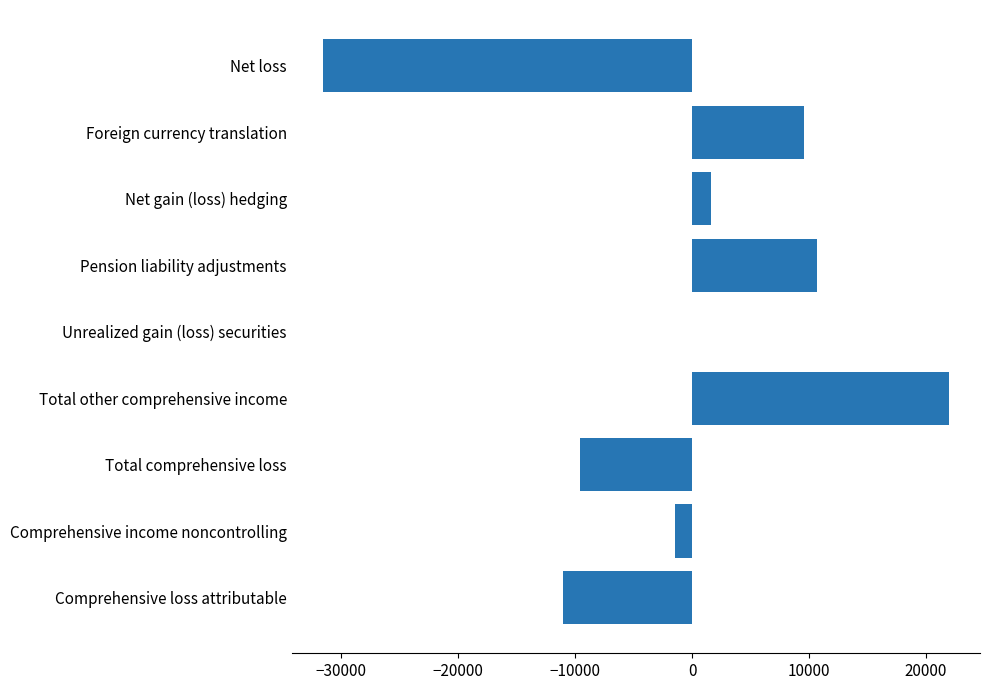

What is the sum of all values?

-9736